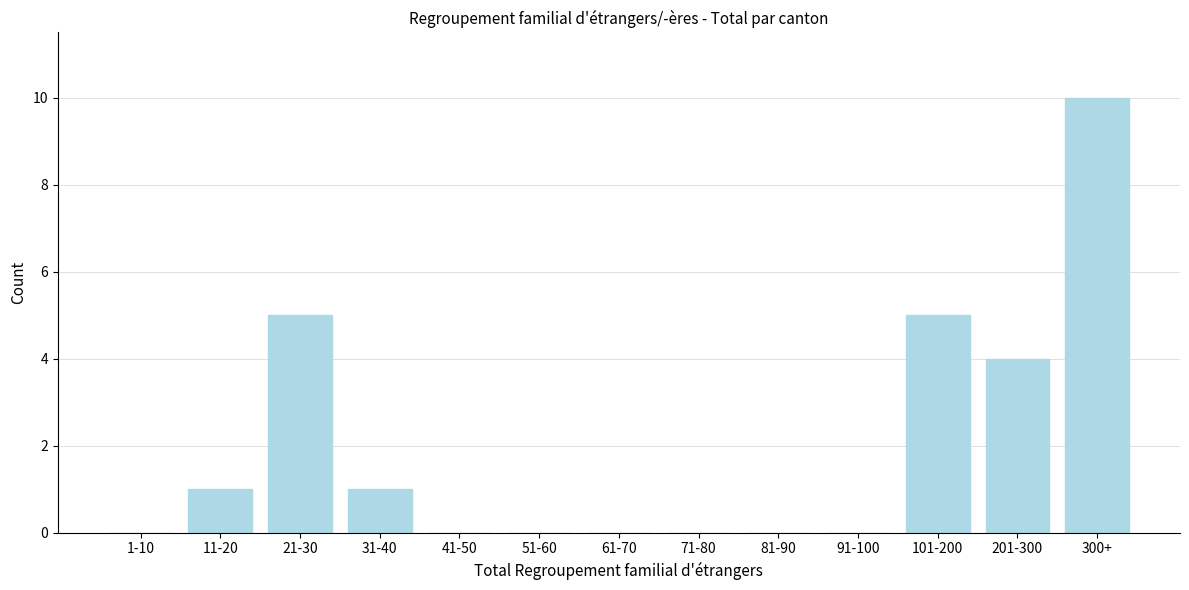

Reading right to left, extract all data points from this chart.

300+=10	201-300=4	101-200=5	91-100=0	81-90=0	71-80=0	61-70=0	51-60=0	41-50=0	31-40=1	21-30=5	11-20=1	1-10=0